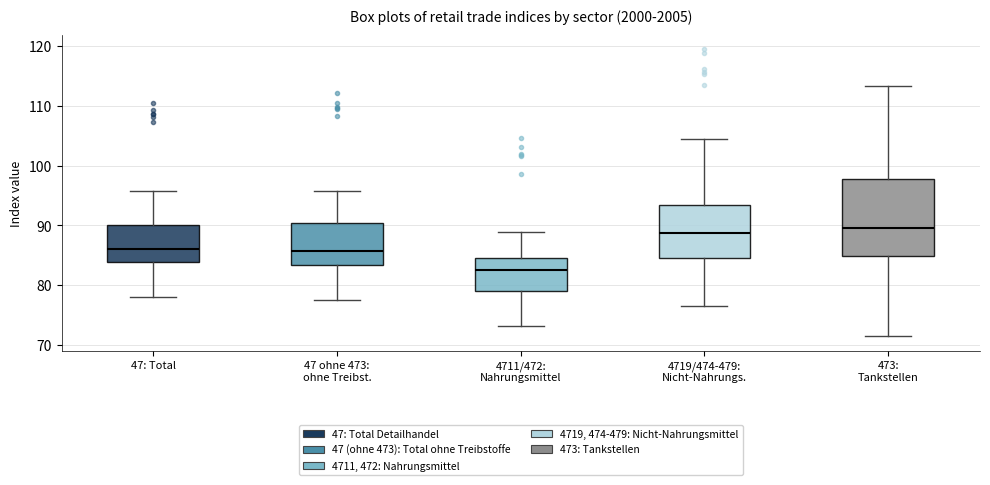

Where does the lower whisker of the box for 4719/474-479: Nicht-Nahrungs. end on the y-axis? The values are not printed on the chart, so give them approximately, as read against the axis.

76